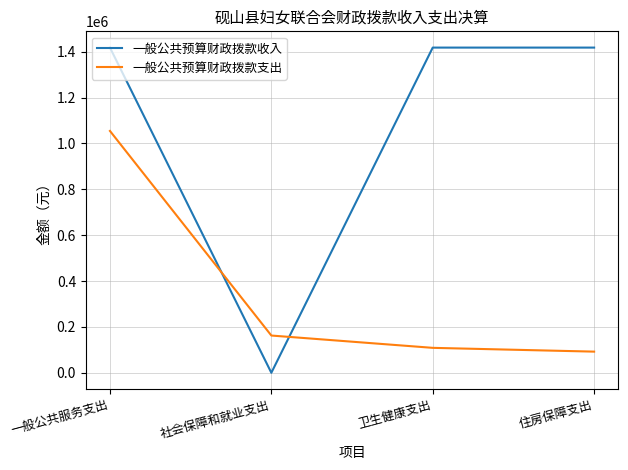

How many positive values does the 一般公共预算财政拨款收入 series have?

3